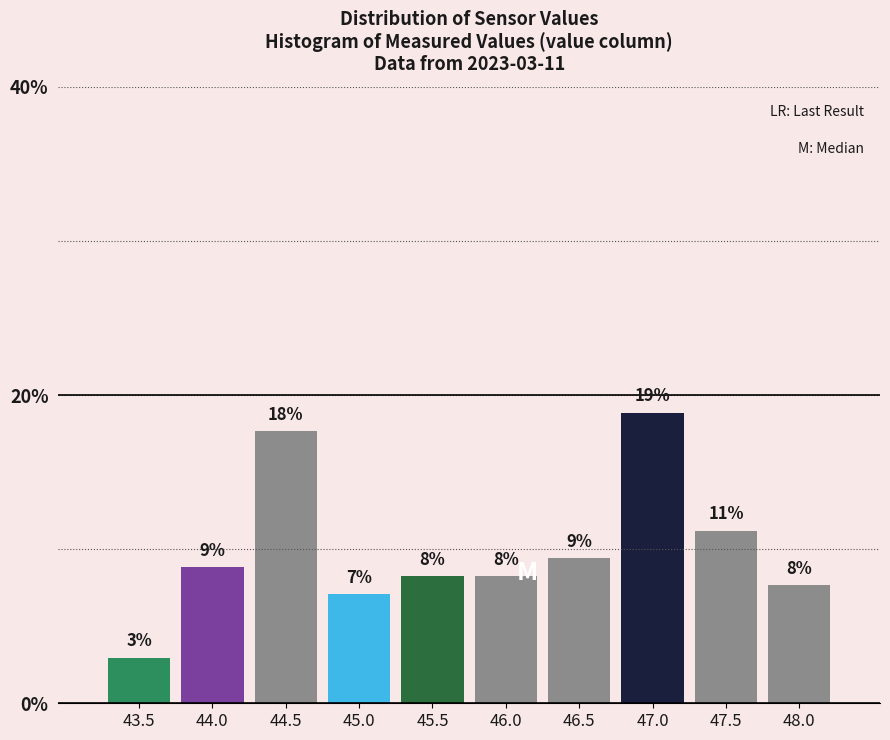

Are the bars horizontal?

No